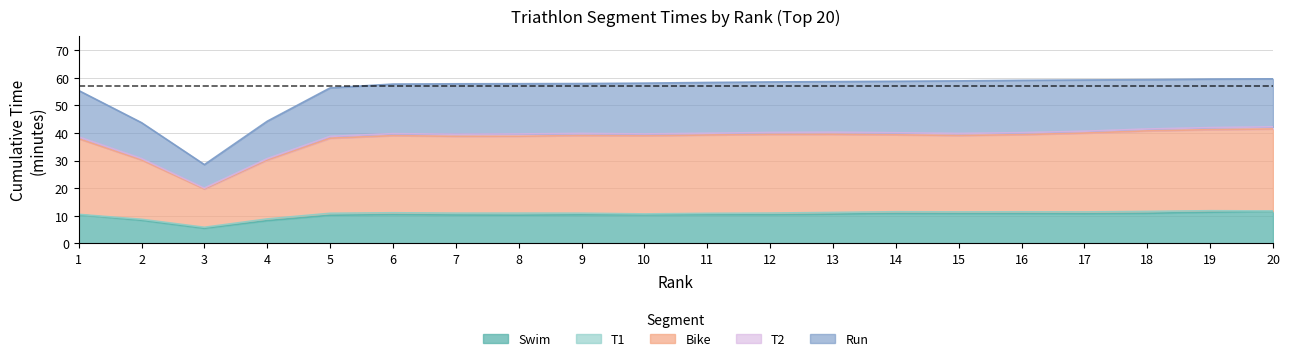

What is the total value across all series at 9?

57.9